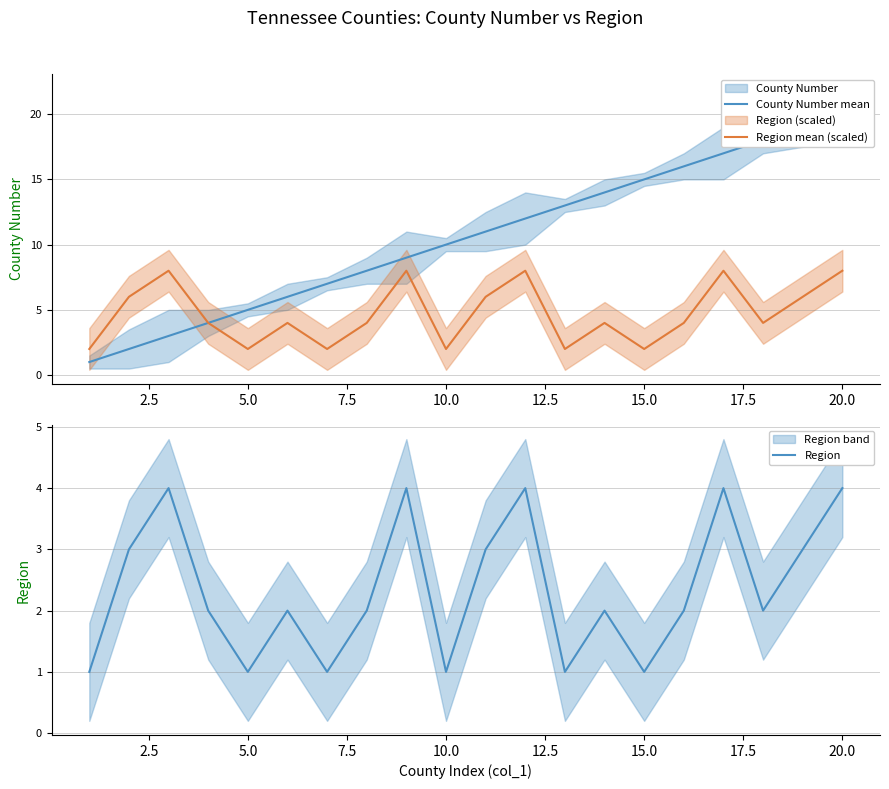

What is the value of the Region point at the 15th from the left?

1